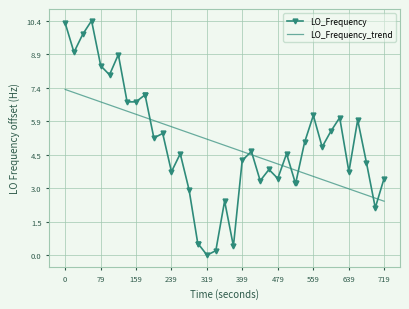

Which series has the widest spread of values?

LO_Frequency